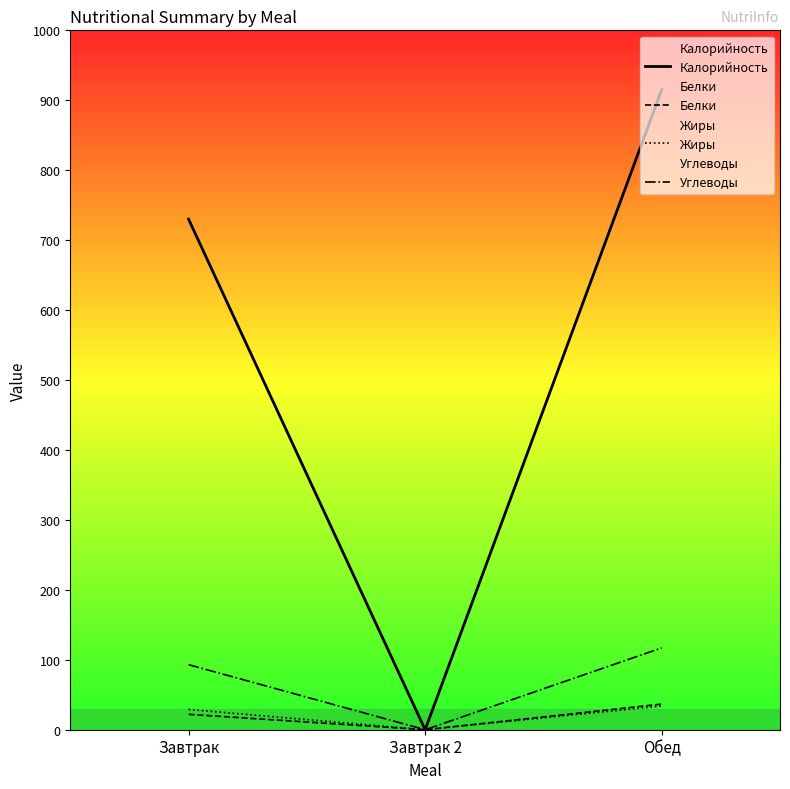

True or false: Калорийность has a value of 915.0 at Обед.

True